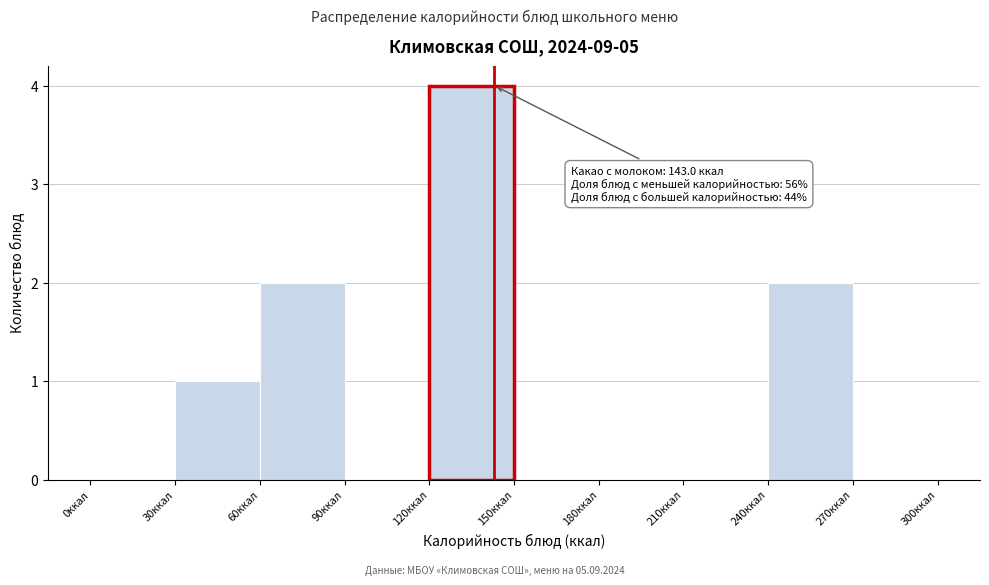

Which range on the x-axis has the tallest bar?

120 to 150